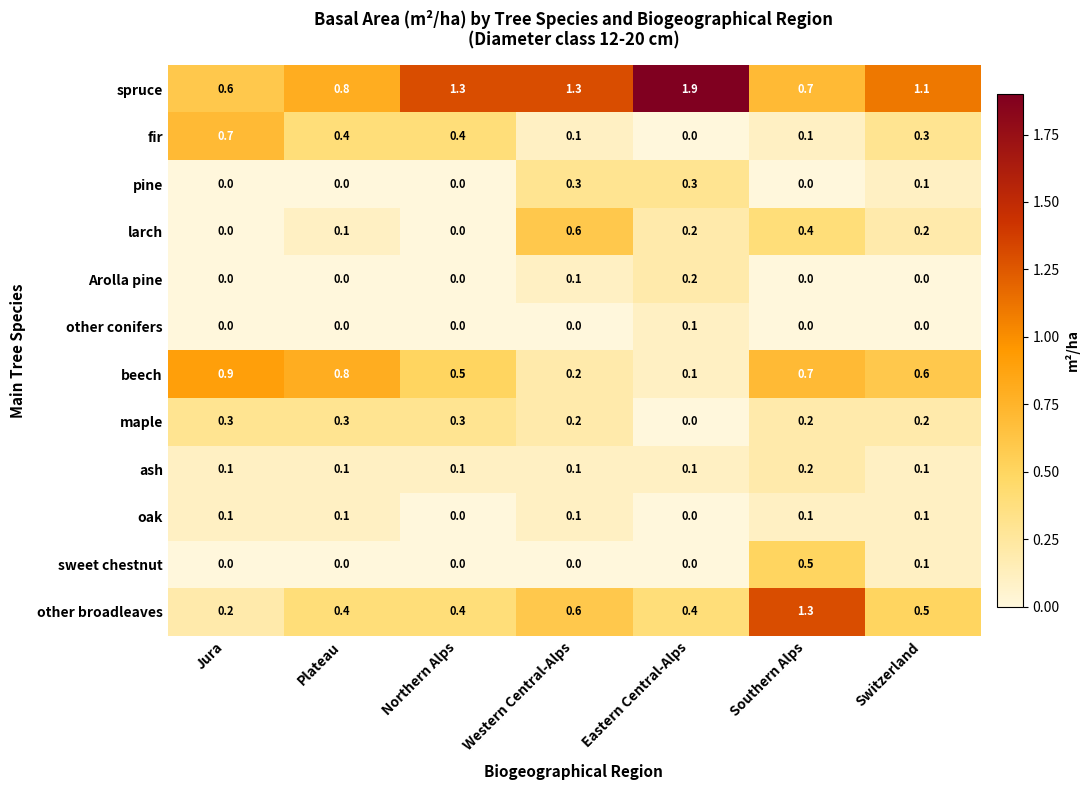

What is the maximum value shown in the chart?

1.9